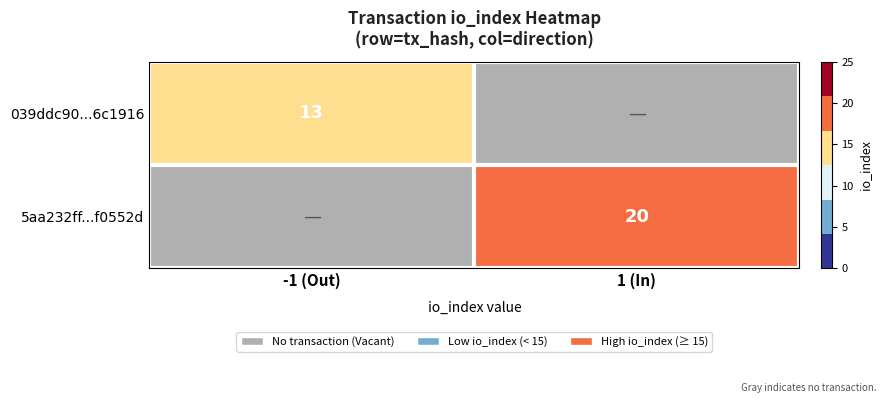

Count the number of data series in this chart.

2